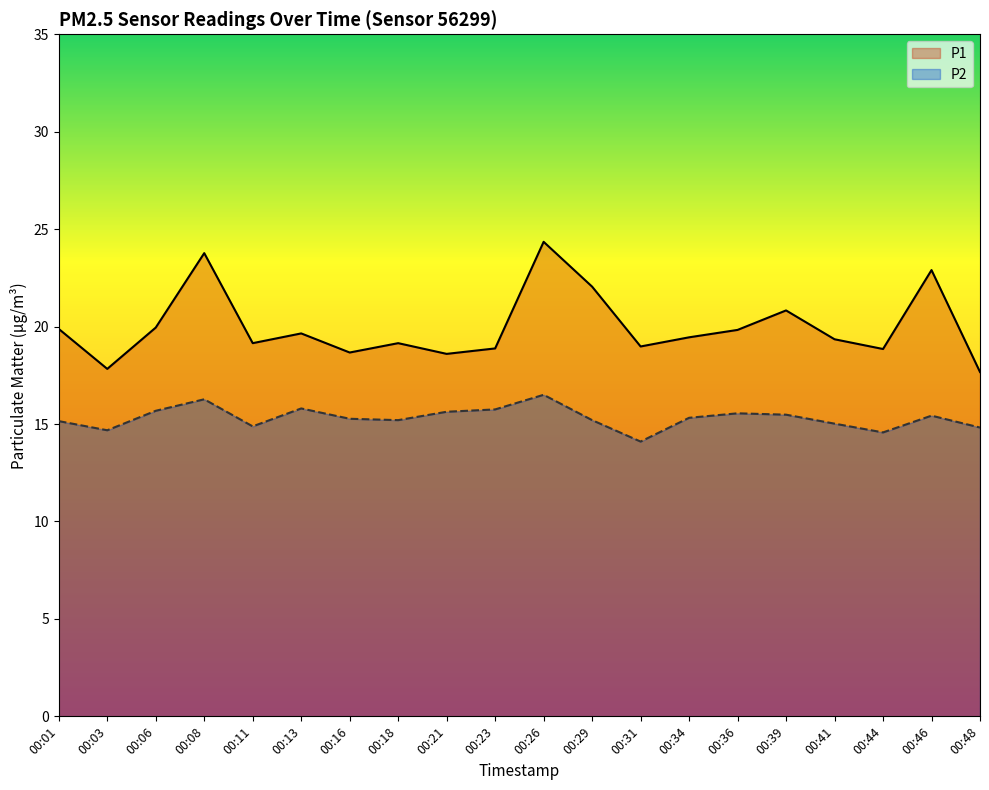

Reading left to right, extract all data points from this chart.

P1: 19.9	17.8	19.9	23.8	19.1	19.6	18.7	19.1	18.6	18.9	24.4	22.1	19.0	19.4	19.8	20.8	19.4	18.9	22.9	17.7
P2: 15.2	14.7	15.7	16.3	14.9	15.8	15.3	15.2	15.6	15.8	16.5	15.2	14.1	15.3	15.6	15.5	15.0	14.6	15.4	14.8